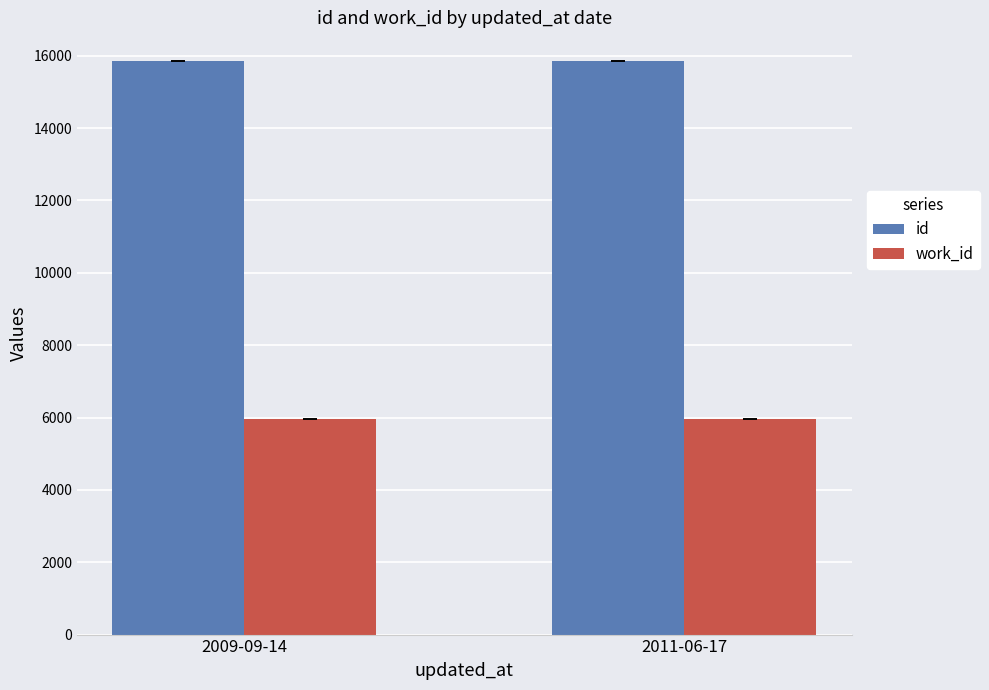

What is the maximum value for work_id?

5960.0